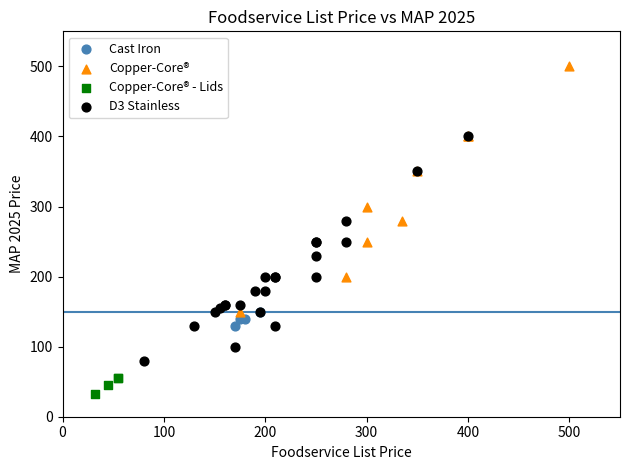

Which series reaches the maximum Y coordinate?

Copper-Core®